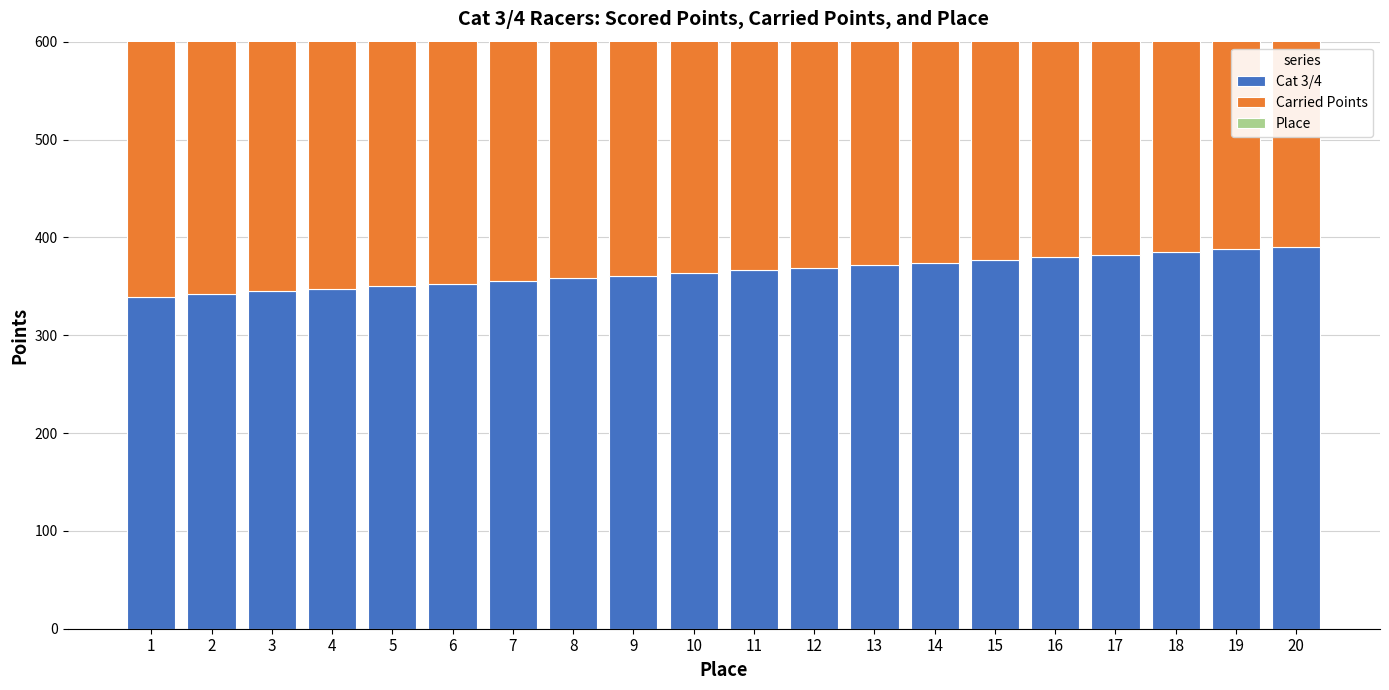

Are the bars horizontal?

No